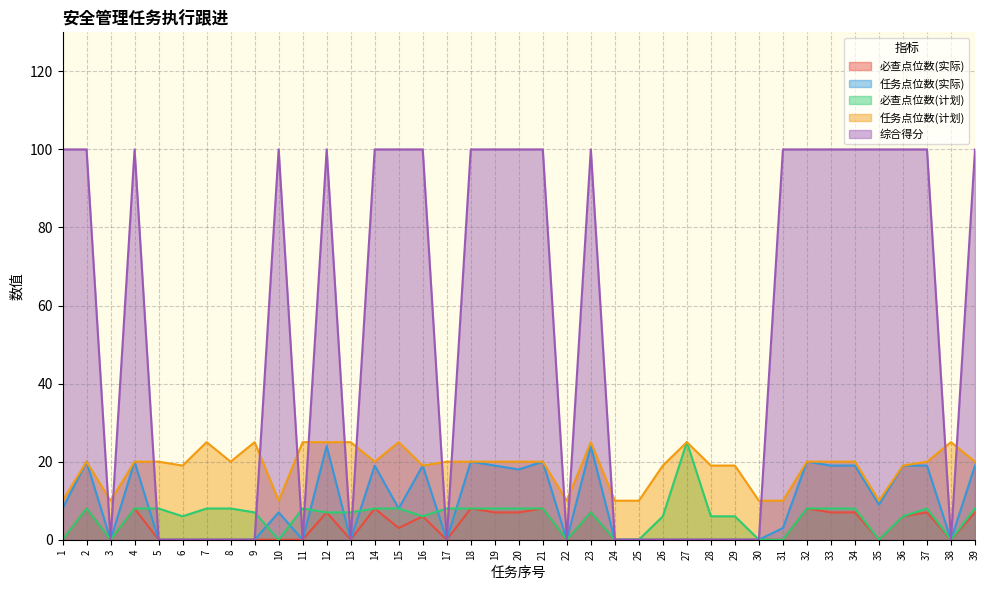

At which label does 任务点位数(实际) reach its minimum?

3